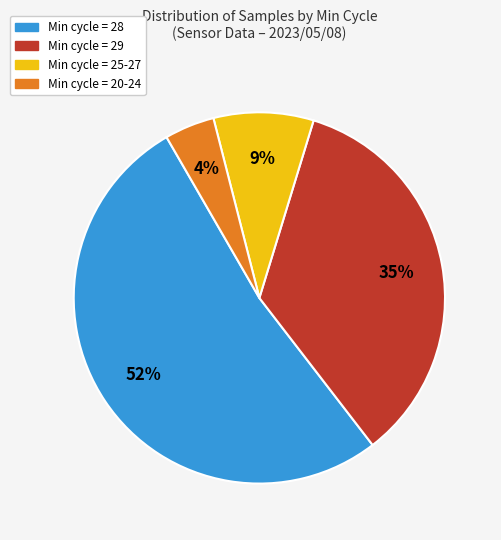

To the nearest percent, what is the combined percentage of Min cycle = 29 and Min cycle = 25-27?

44%